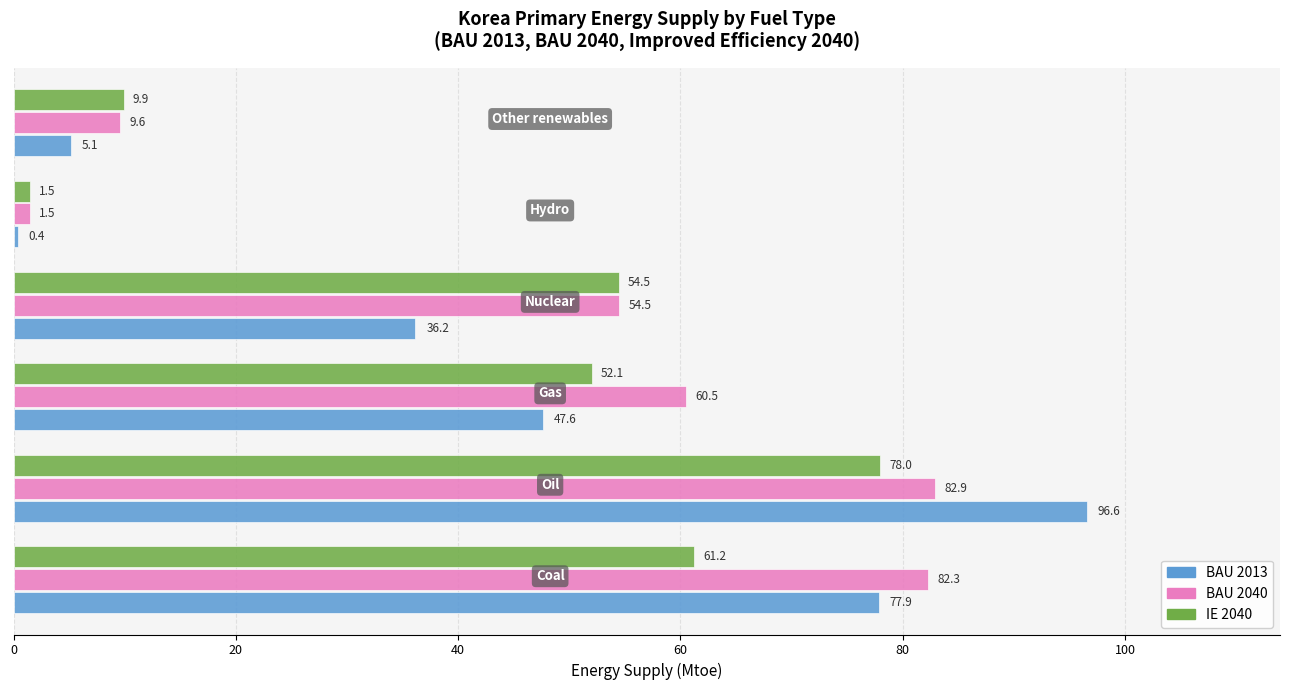

Which series has the largest range (max minus min)?

BAU 2013